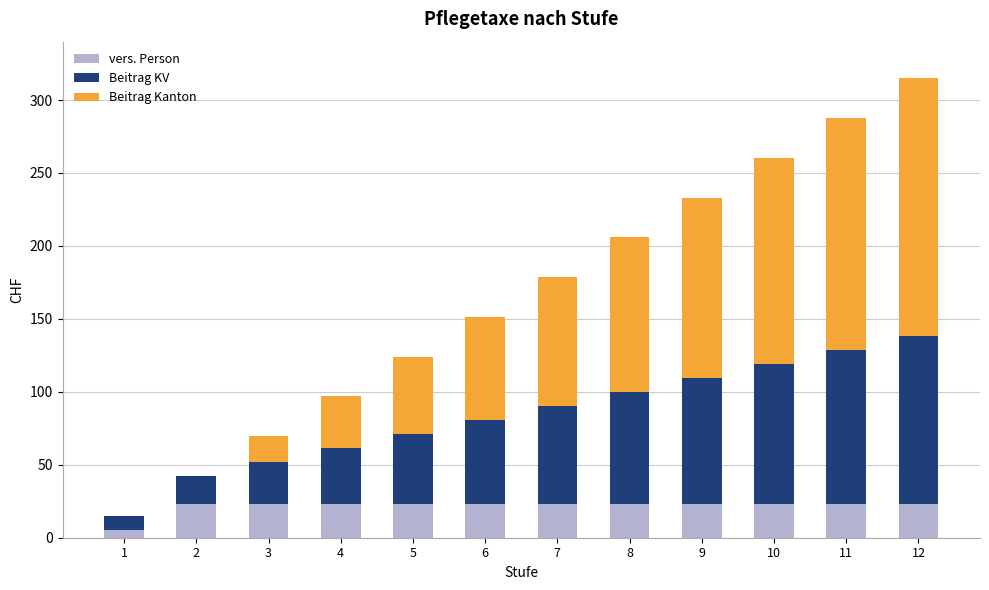

What are all the series names shown in the legend?

vers. Person, Beitrag KV, Beitrag Kanton